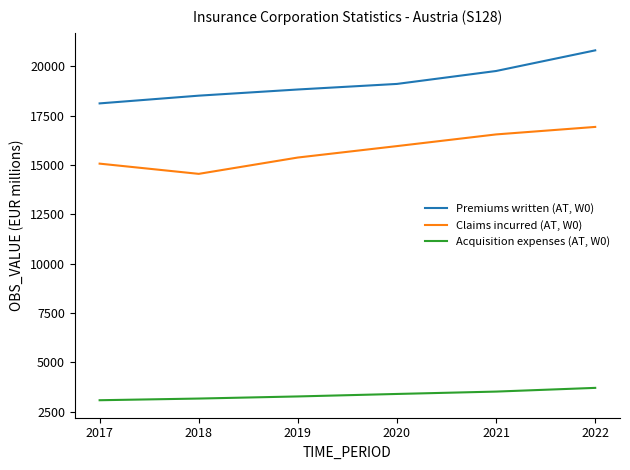

Read the Claims incurred (AT, W0) value at 2020, to the nearest 100.

16000